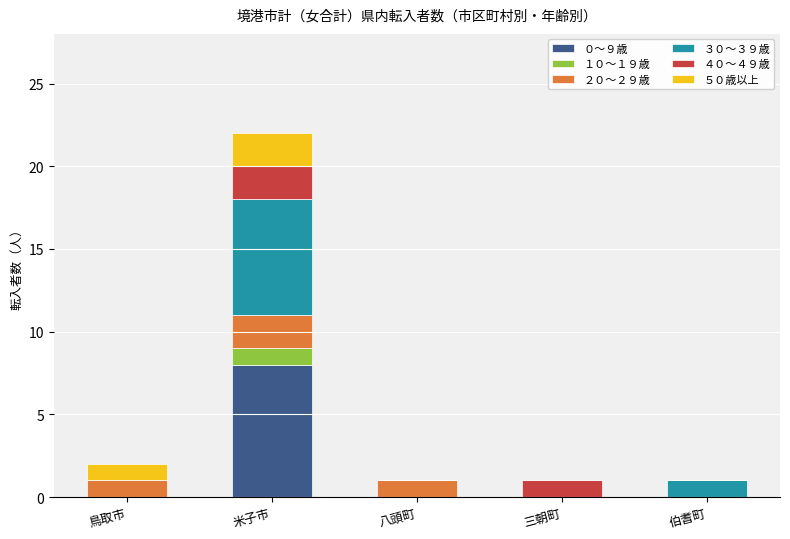

What is the average value of the ０〜９歳 series?

2